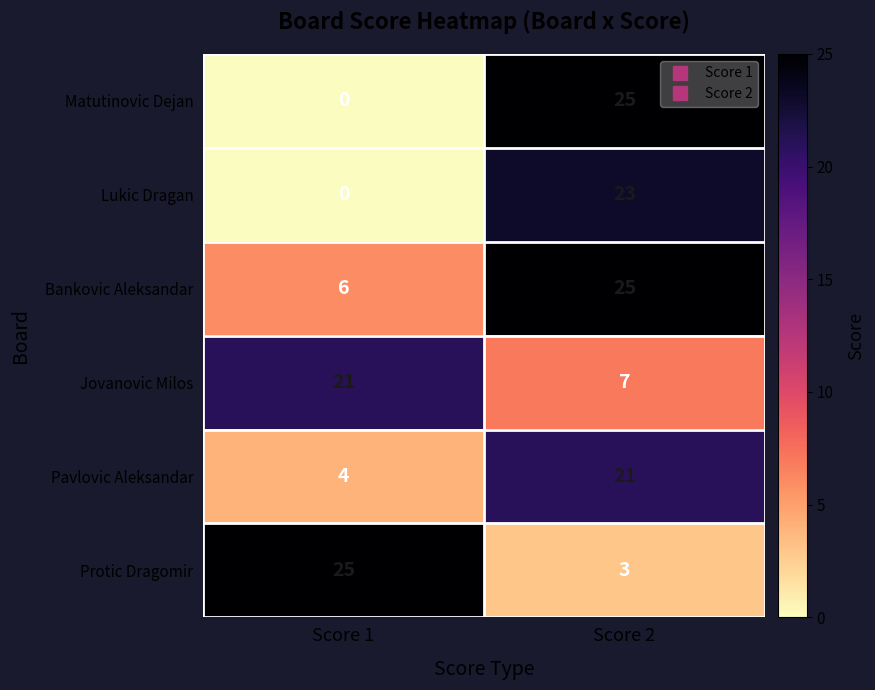

True or false: Pavlovic Aleksandar has a value of 37 at Score 2.

False